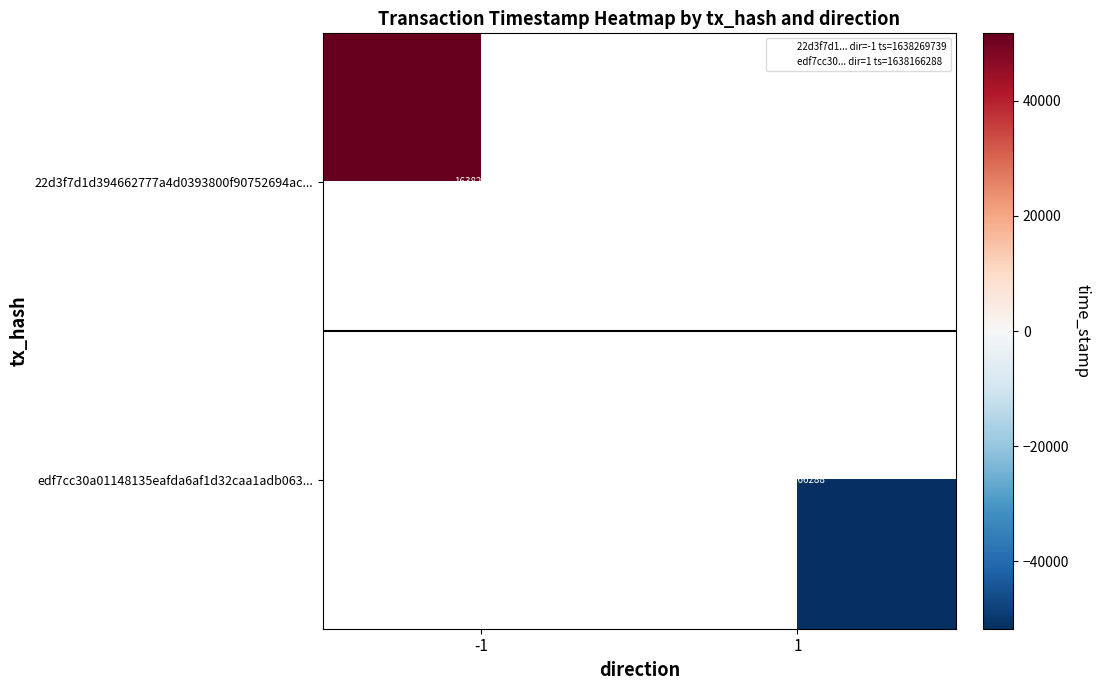

Is the value of edf7cc30a01148135eafda6af1d32caa1adb063... at 1 greater than the value of 22d3f7d1d394662777a4d0393800f90752694ac... at -1?

No